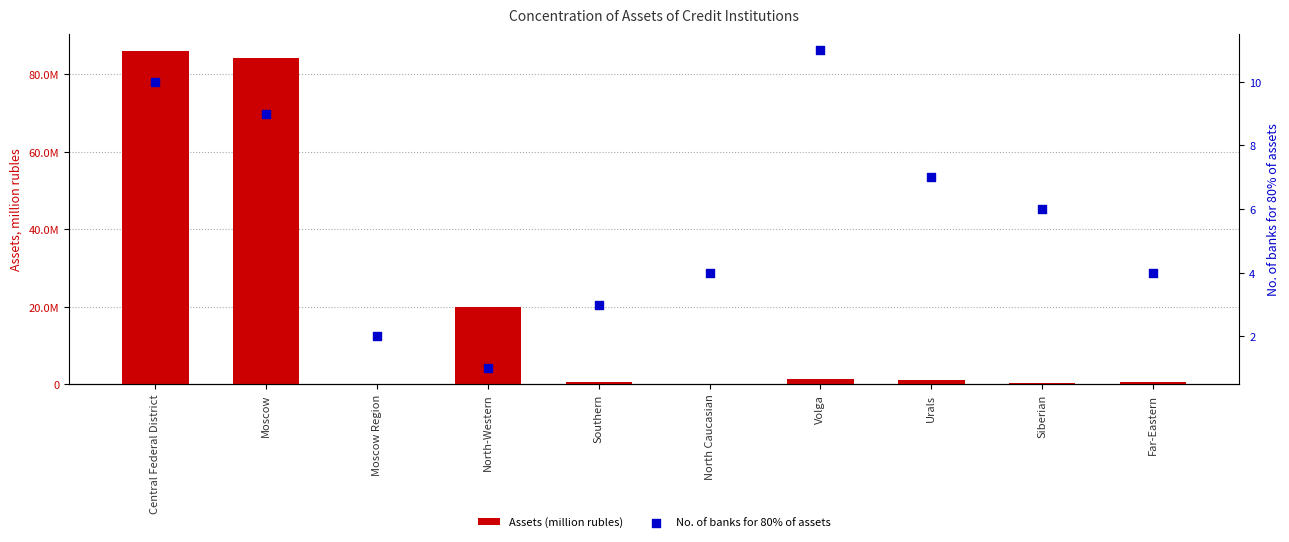

Which series has the widest spread of Y values?

Assets (million rubles)